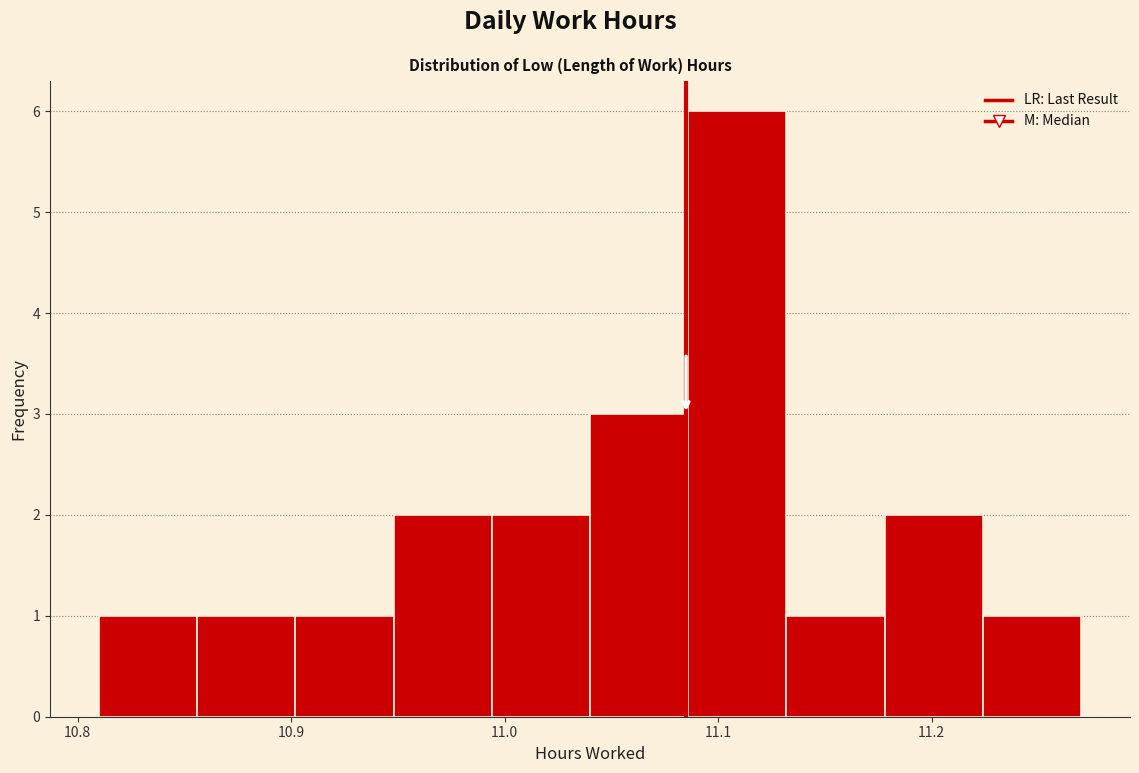

Reading left to right, transcribe this chart: for each bar, give the range it covers on the x-axis and its height. Neither the bar edges nor the heights are printed on the chart, so give them approximately, as read against the axes.

10.810 to 10.856: 1
10.856 to 10.902: 1
10.902 to 10.948: 1
10.948 to 10.994: 2
10.994 to 11.040: 2
11.040 to 11.086: 3
11.086 to 11.132: 6
11.132 to 11.178: 1
11.178 to 11.224: 2
11.224 to 11.270: 1